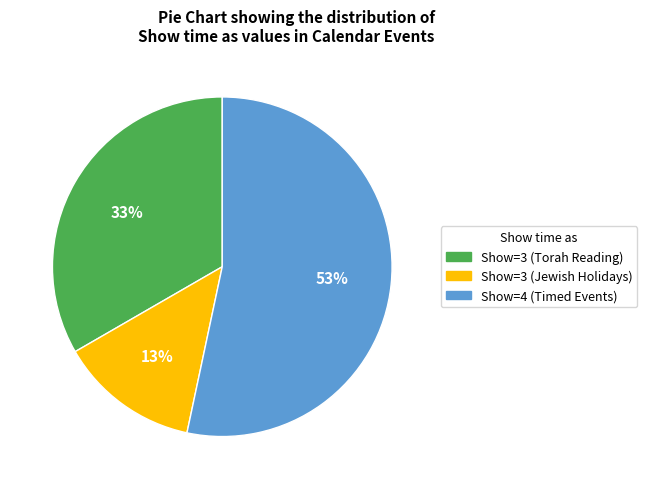

To the nearest percent, what is the average slice percentage?

33%